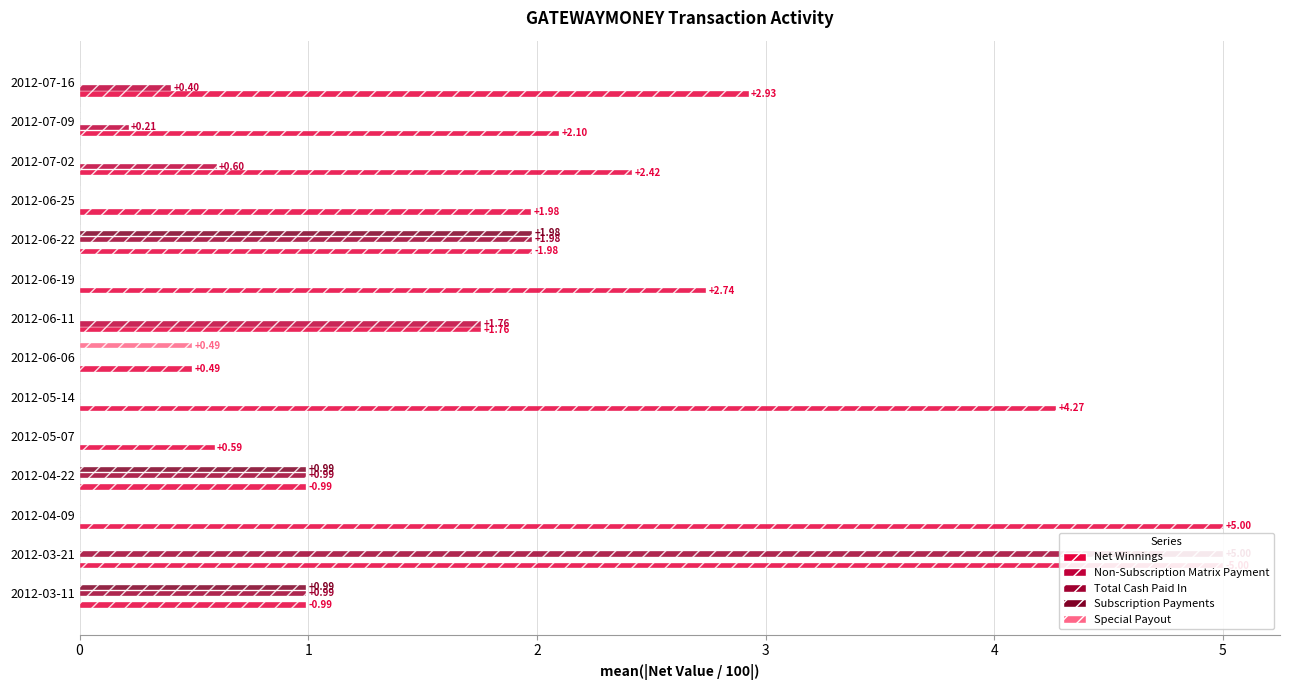

What are all the series names shown in the legend?

Net Winnings, Non-Subscription Matrix Payment, Total Cash Paid In, Subscription Payments, Special Payout